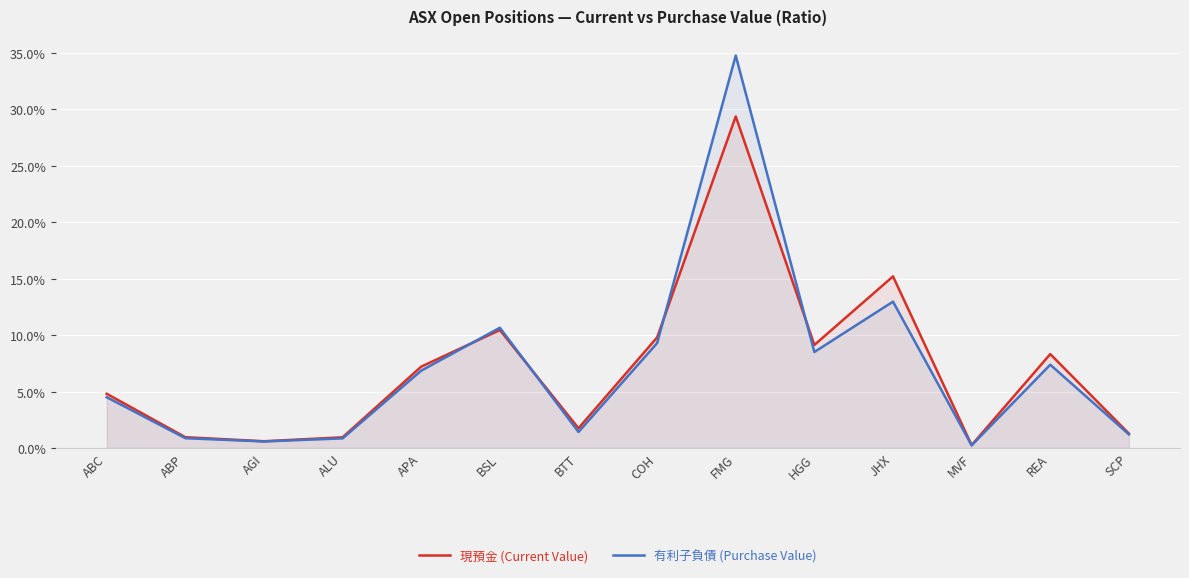

The value of 現預金 (Current Value) at ABC is 0.0. True or false?

True